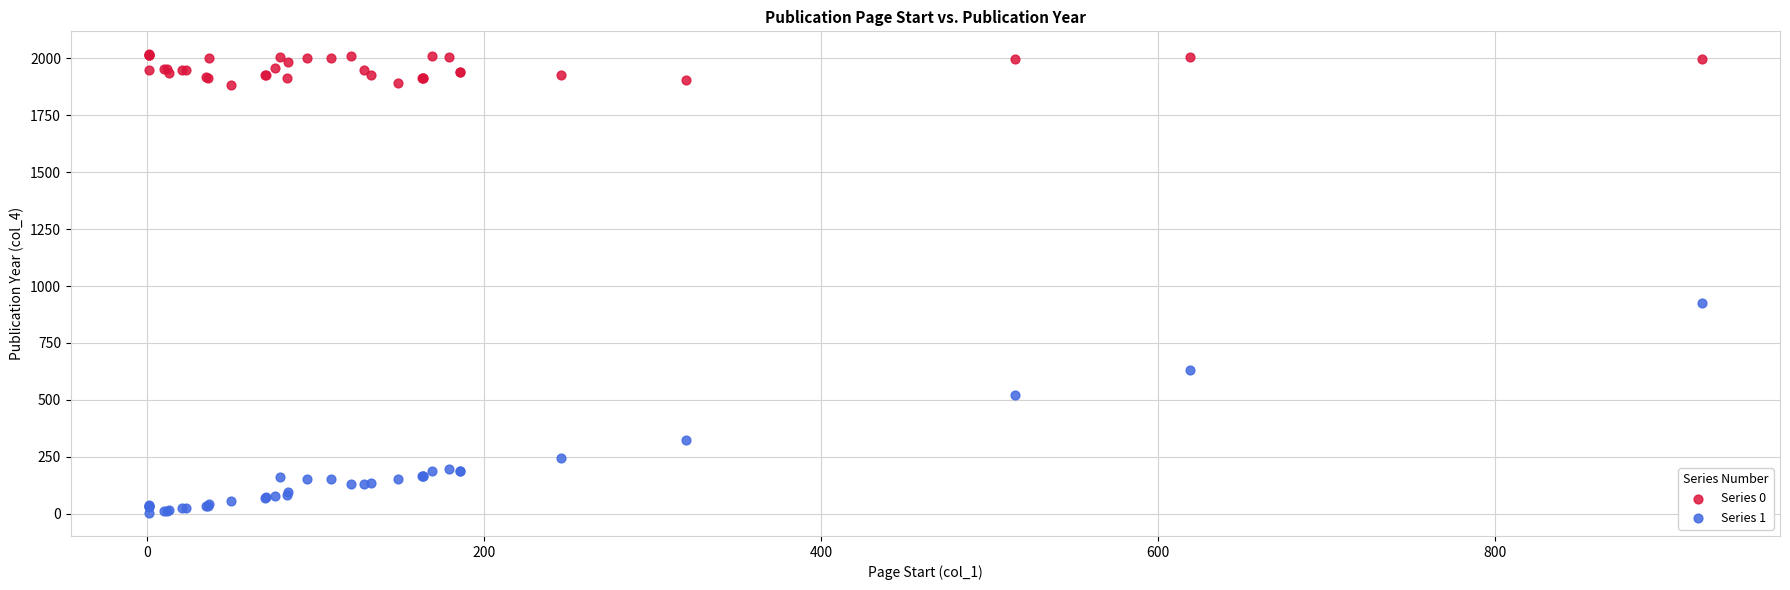

Which series has the widest spread of Y values?

Series 1